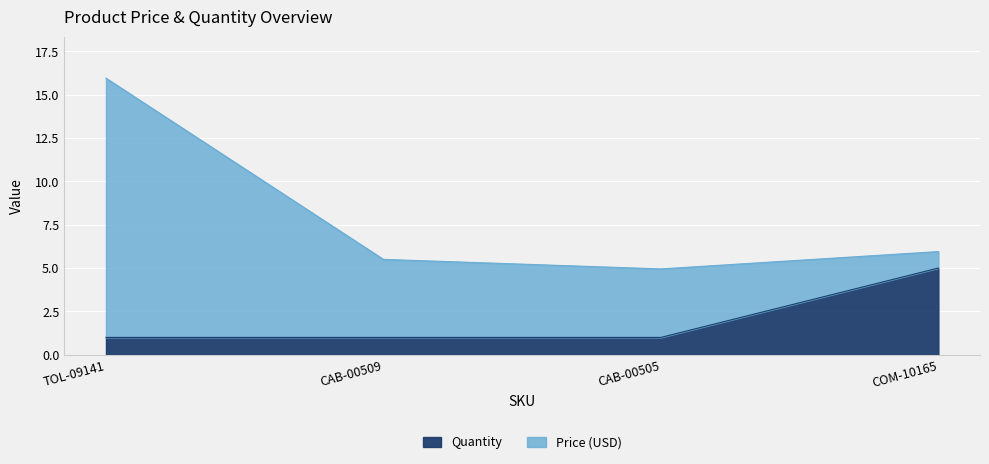

What is the ratio of the value at TOL-09141 to the value at CAB-00509?

1.0